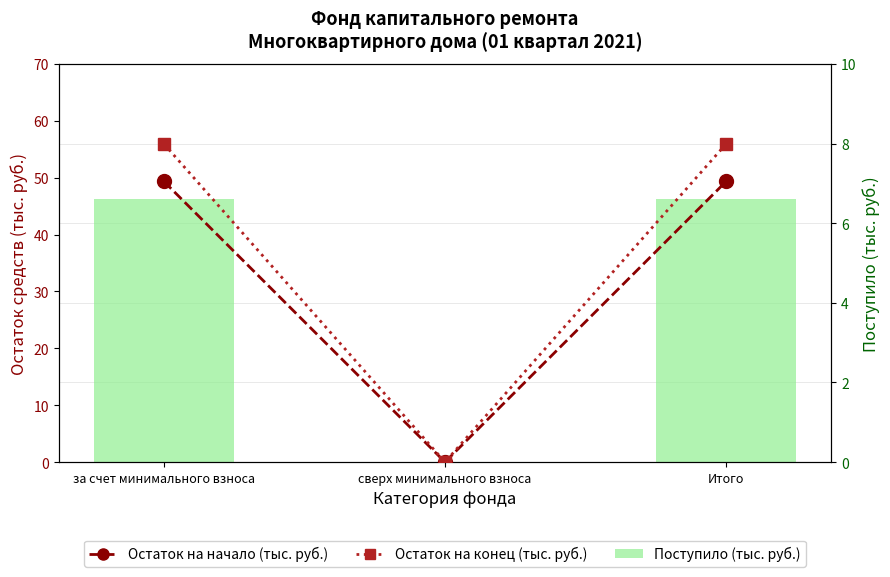

Rank the series at сверх минимального взноса from highest to lowest value.

Поступило (тыс. руб.), Остаток на начало (тыс. руб.), Остаток на конец (тыс. руб.)